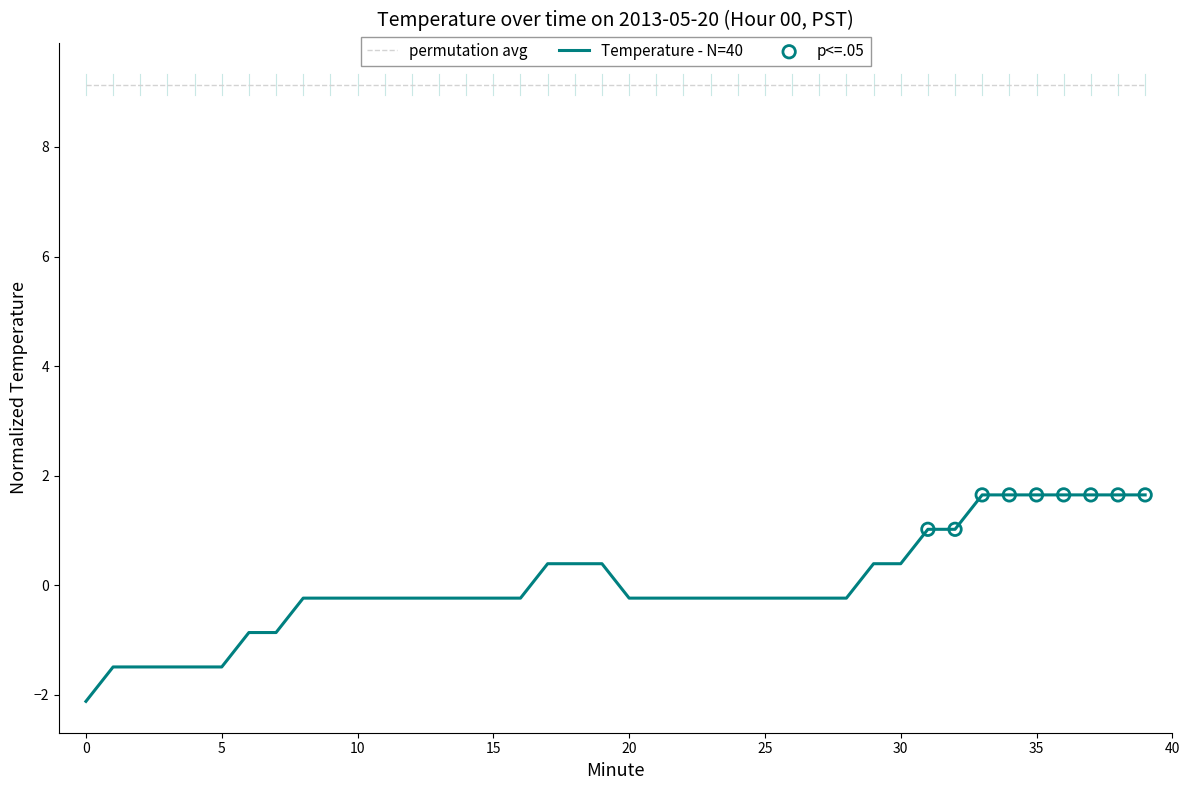

Which series has the widest spread of values?

Temperature - N=40